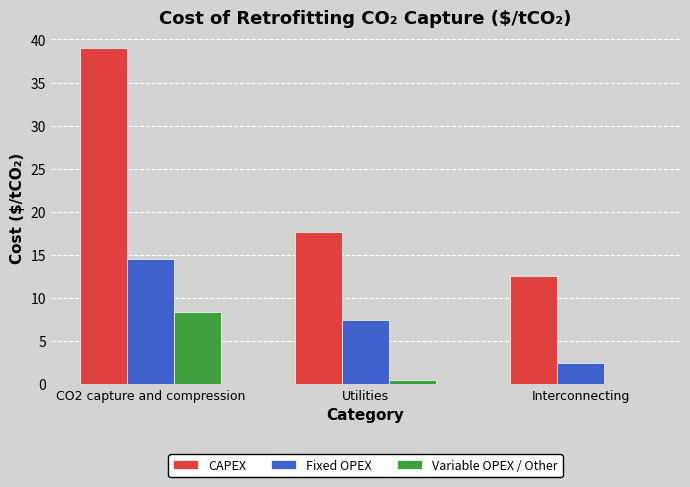

At which label does CAPEX reach its peak?

CO2 capture and compression